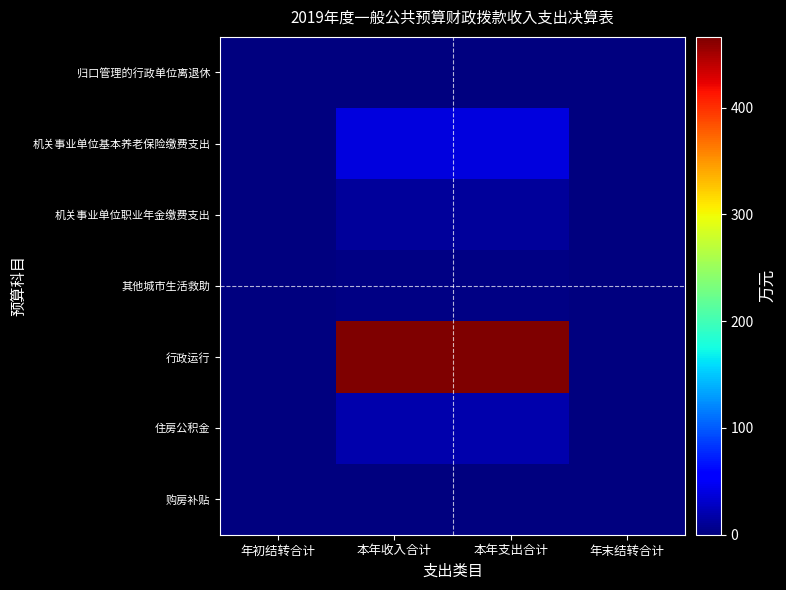

Which series has the largest total across all categories?

行政运行